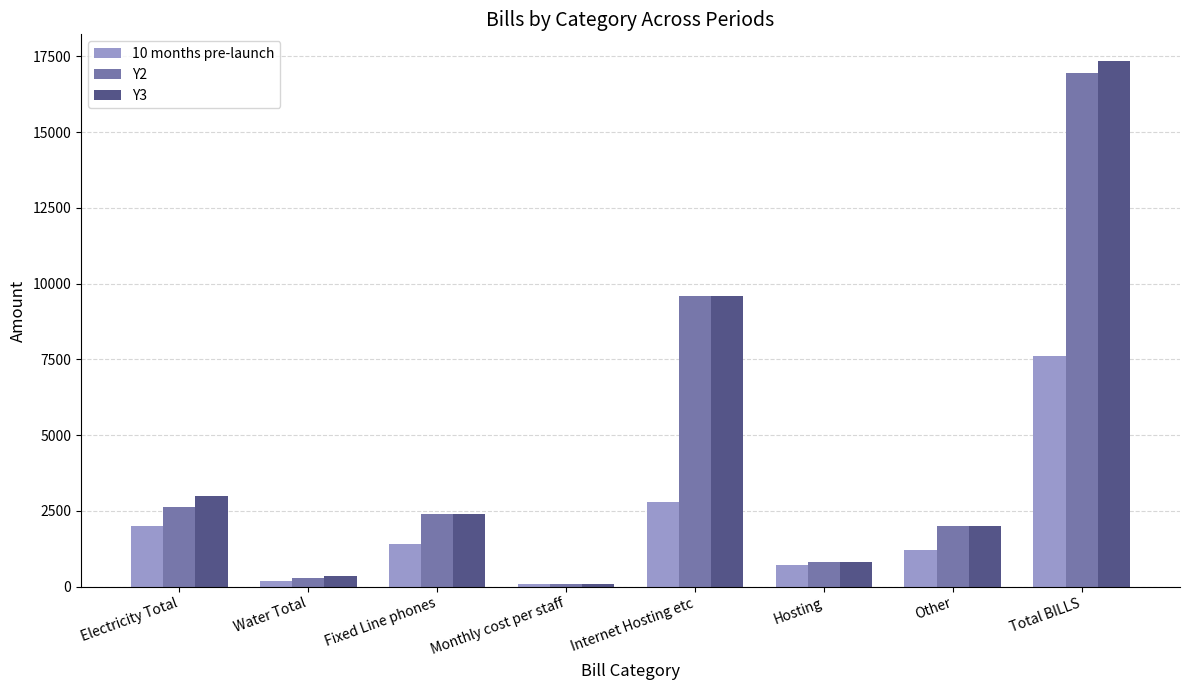

What is the spread (max minus min) of values at Internet Hosting etc?

6800